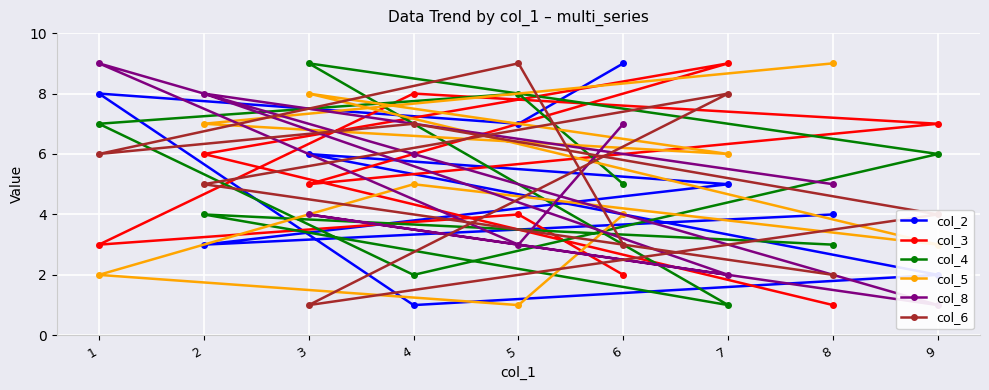

True or false: col_5 has a value of 5 at 6.

False